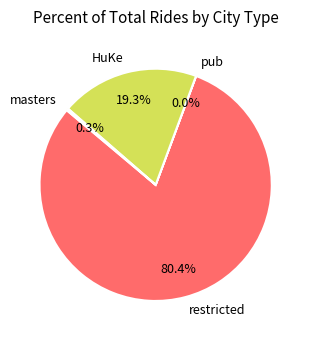

Between restricted and HuKe, which is larger?

restricted